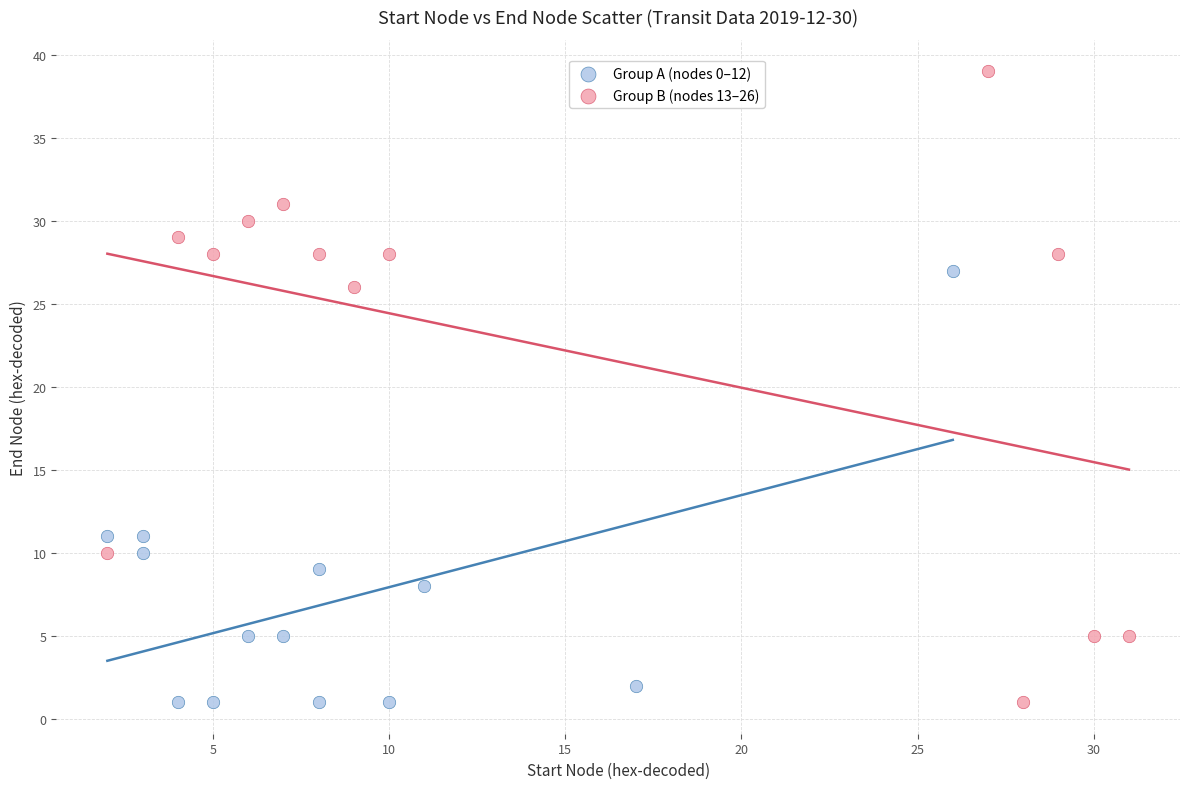

Which series has the largest Y range (max minus min)?

Group B (nodes 13–26)